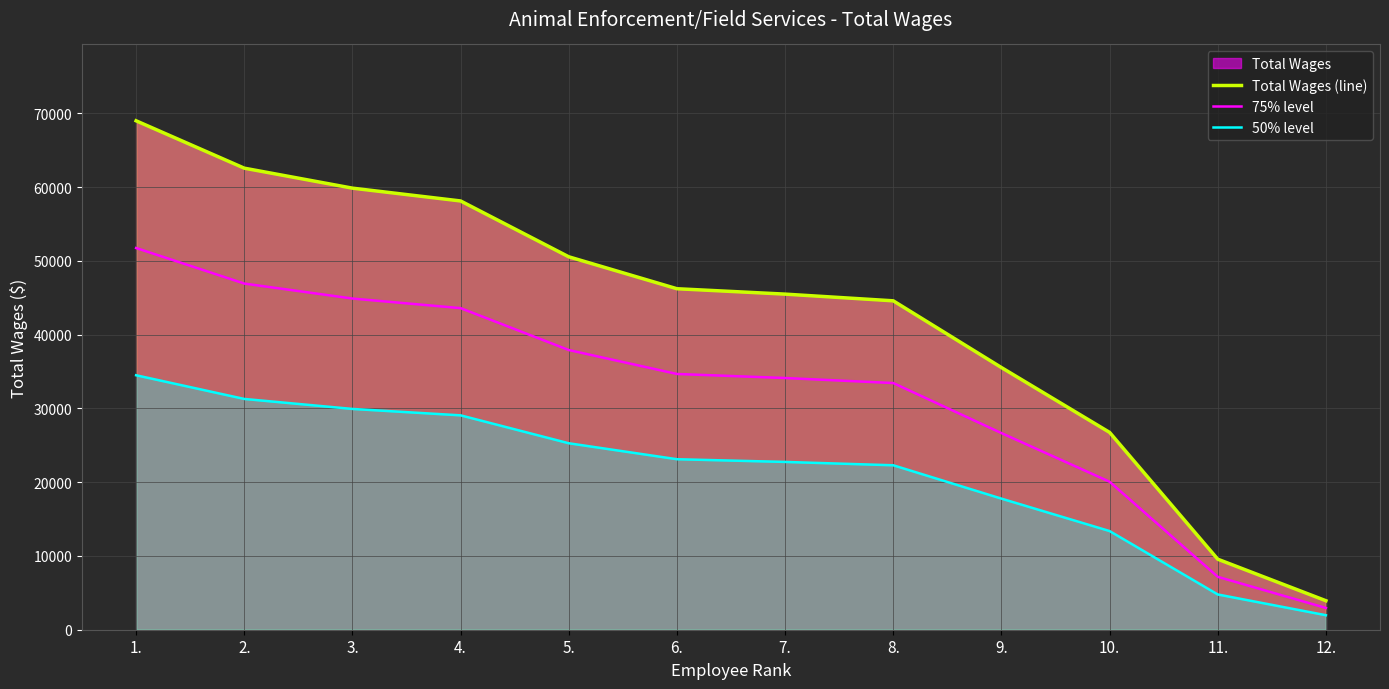

What value does the 75% level series have at 5.?

37911.8